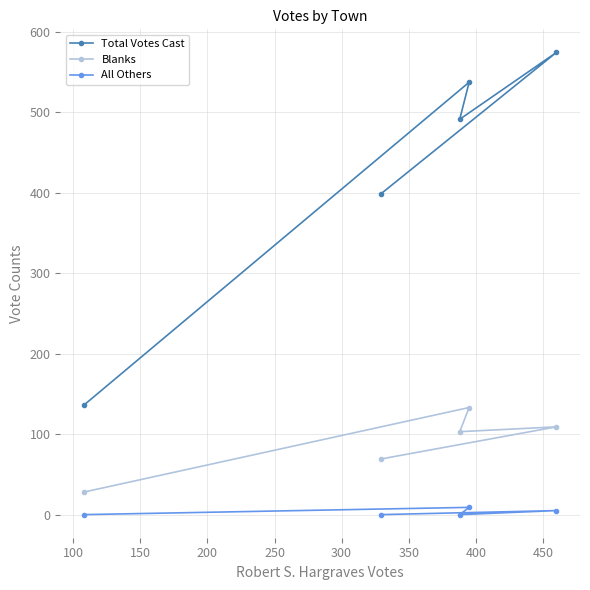

True or false: All Others and Blanks intersect in this chart.

False